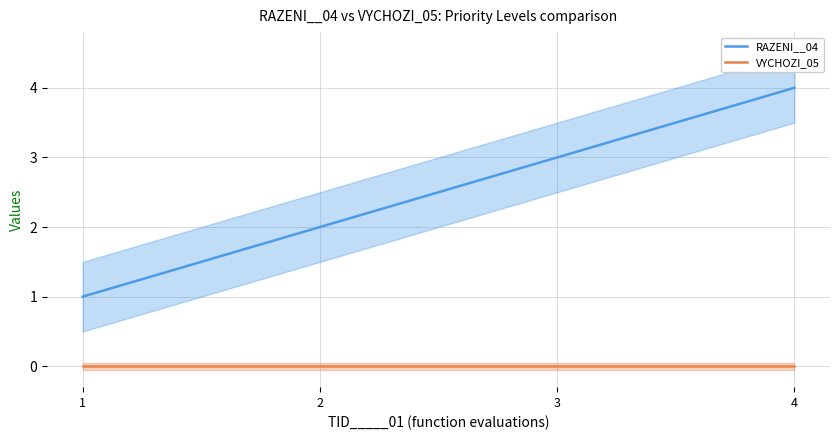

Is the value of VYCHOZI_05 at 2 greater than the value of RAZENI__04 at 3?

No